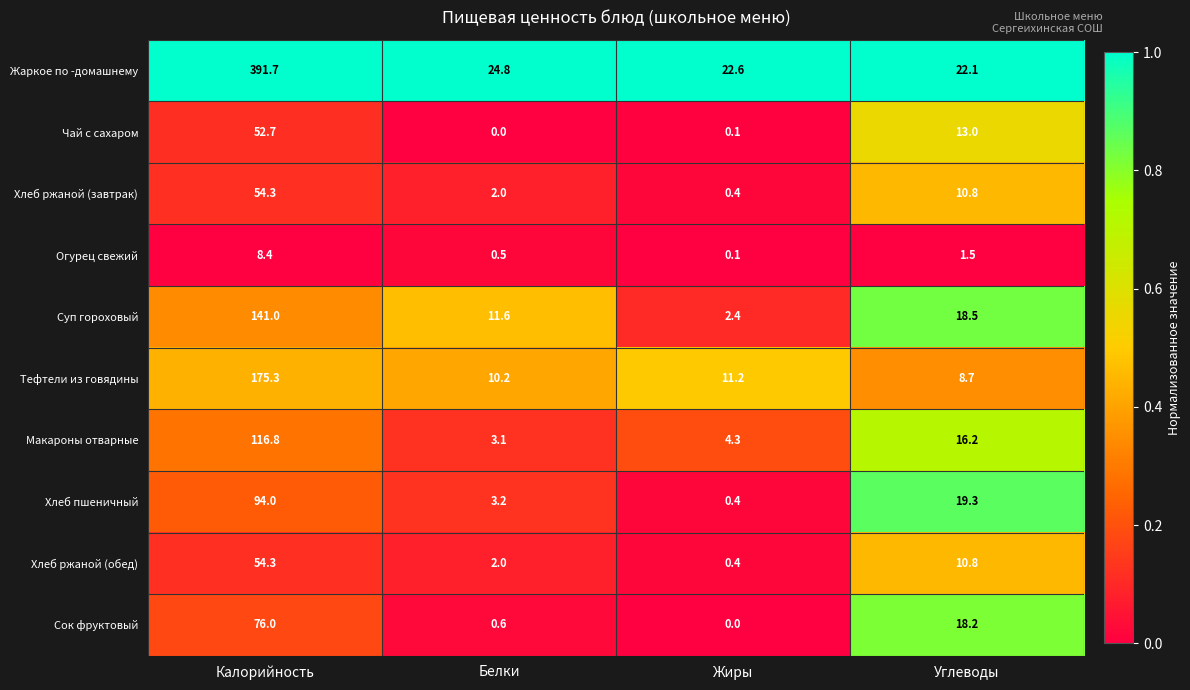

What is the greatest value displayed?

391.7